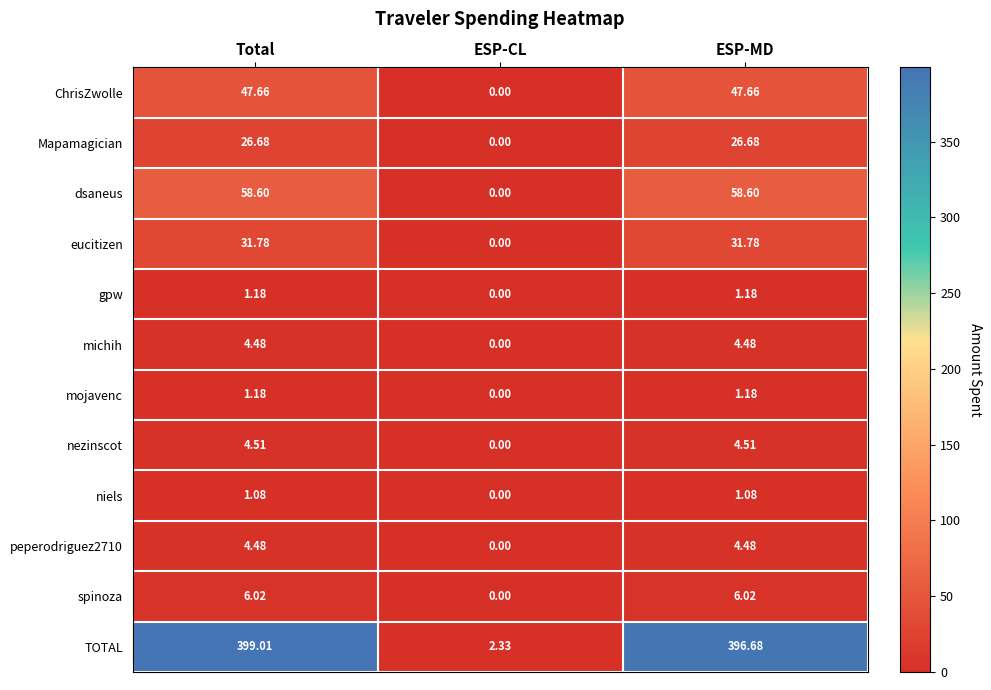

At which label does gpw first exceed 1?

Total